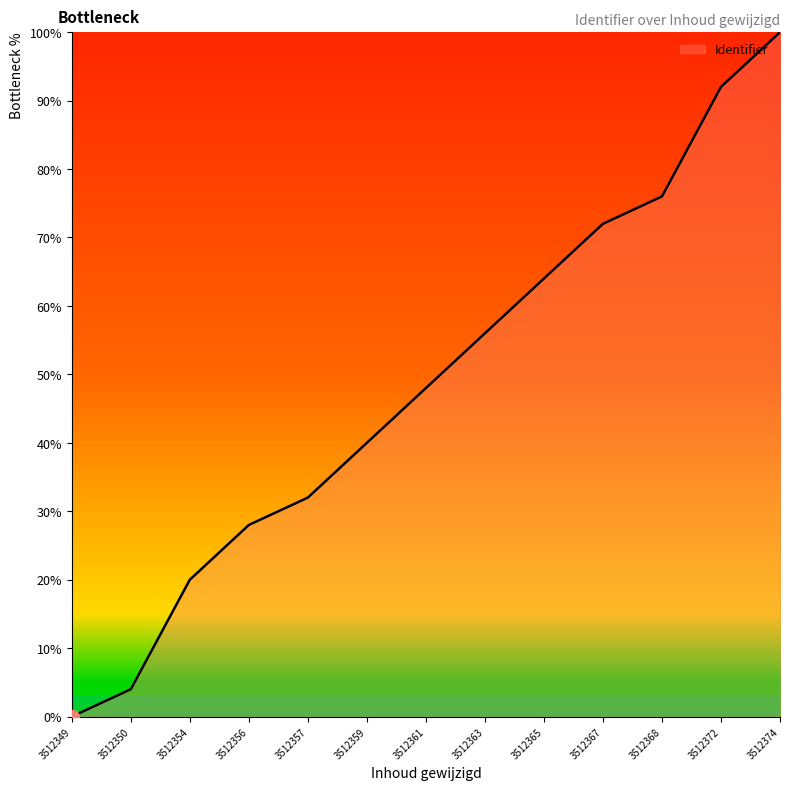

What is the maximum value shown in the chart?

100.0